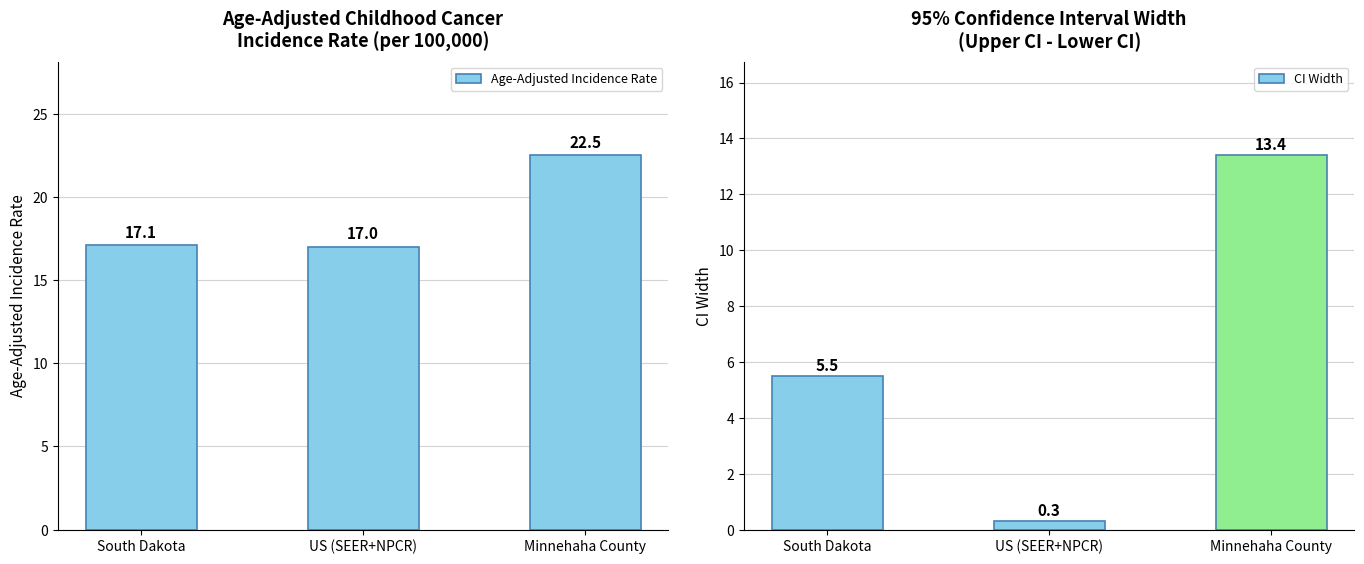

What is the lowest value of the CI Width series?

0.3